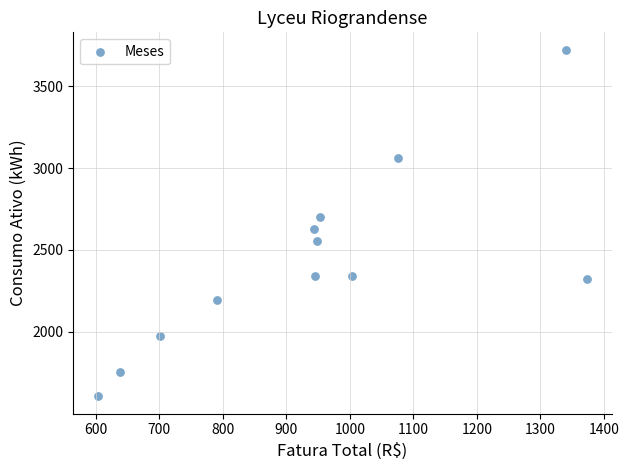

What is the range of Y values (max minus min)?

2116